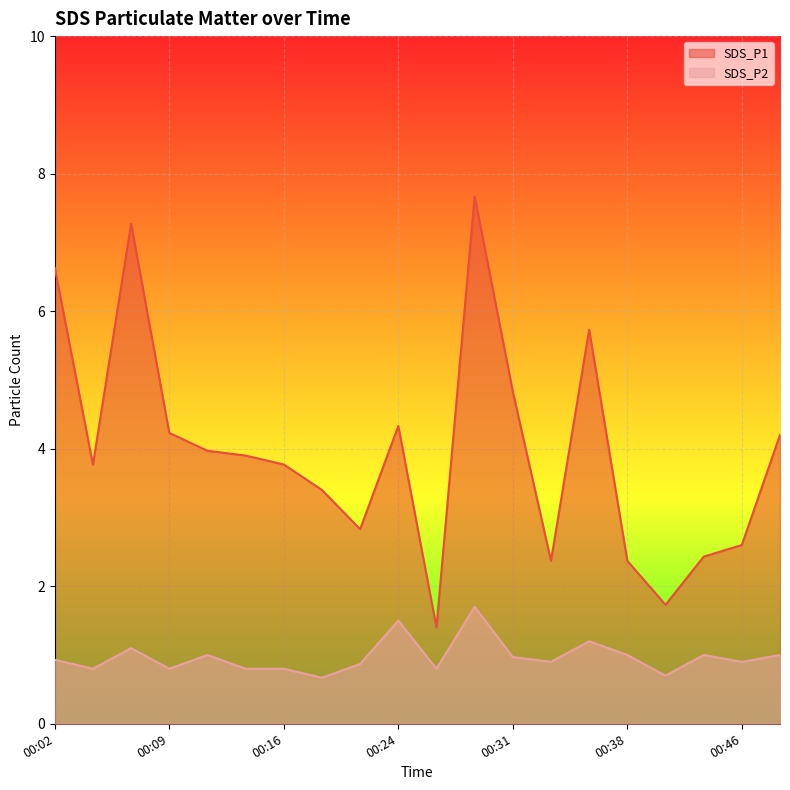

Which category has the lowest value in the SDS_P2 series?

00:19